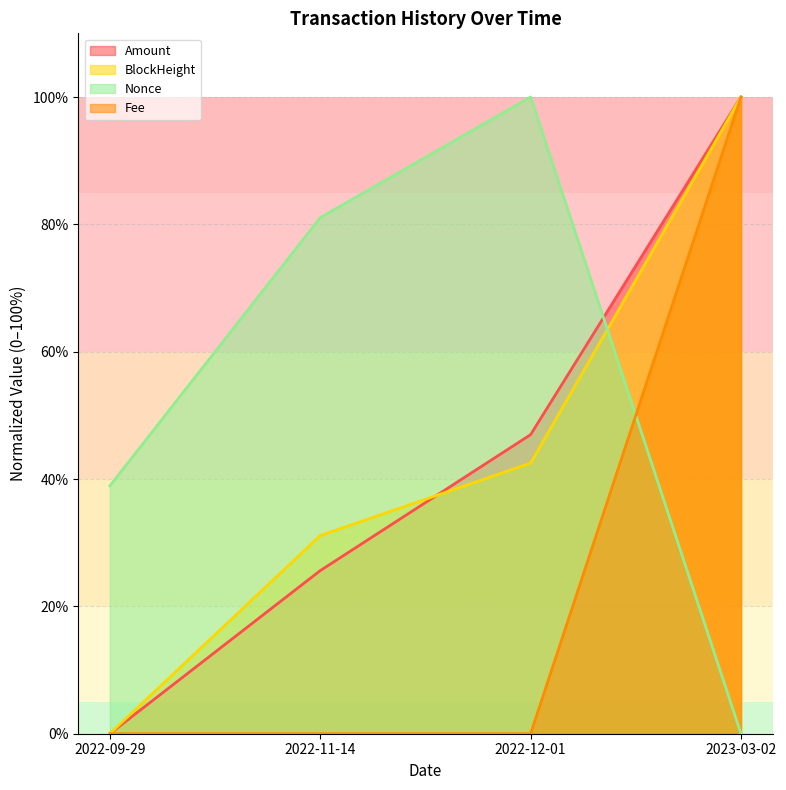

How many interior local peaks does the Nonce series have?

1